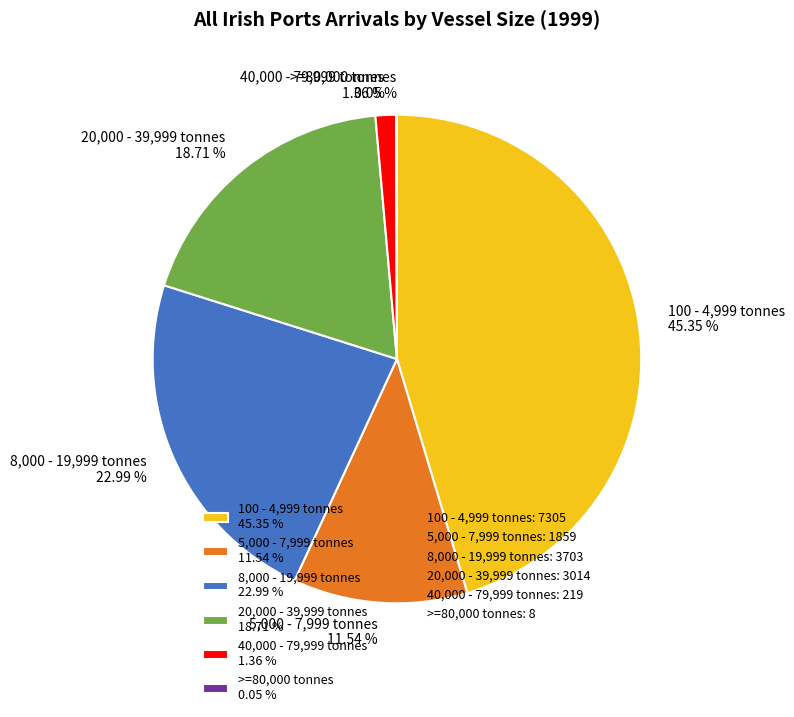

How much of the chart is everything except 5,000 - 7,999 tonnes?

88.5%